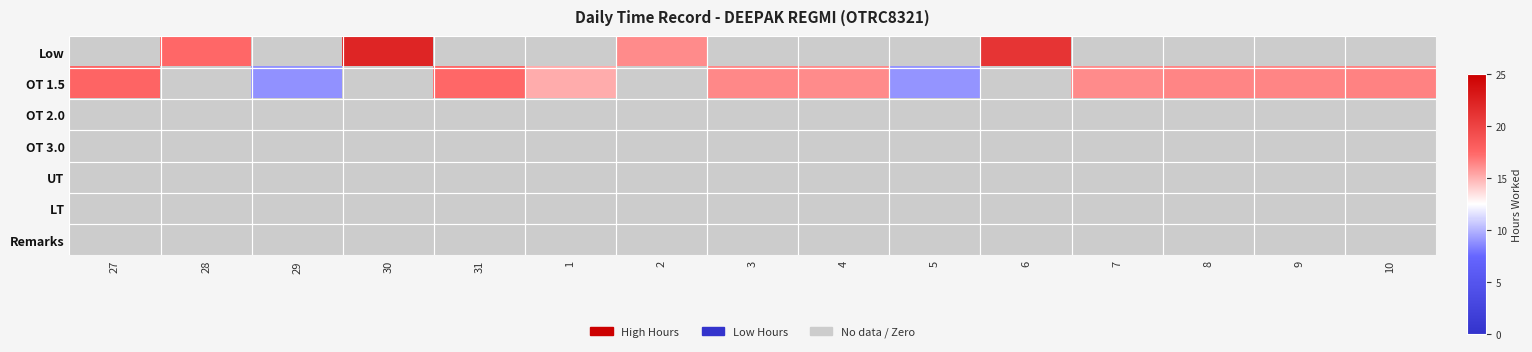

At how many categories does at least one series exceed 8?

15